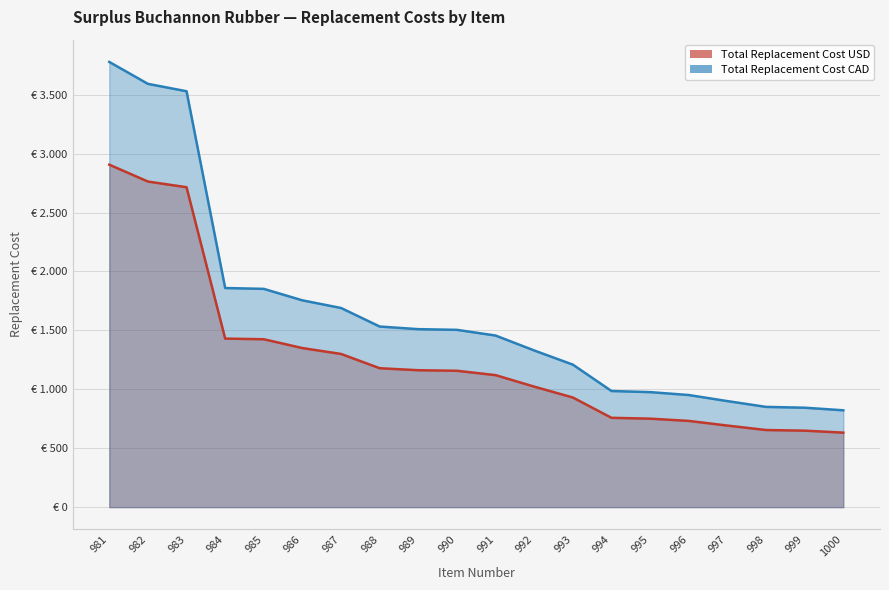

What is the average value of the Total Replacement Cost USD series?

1266.6